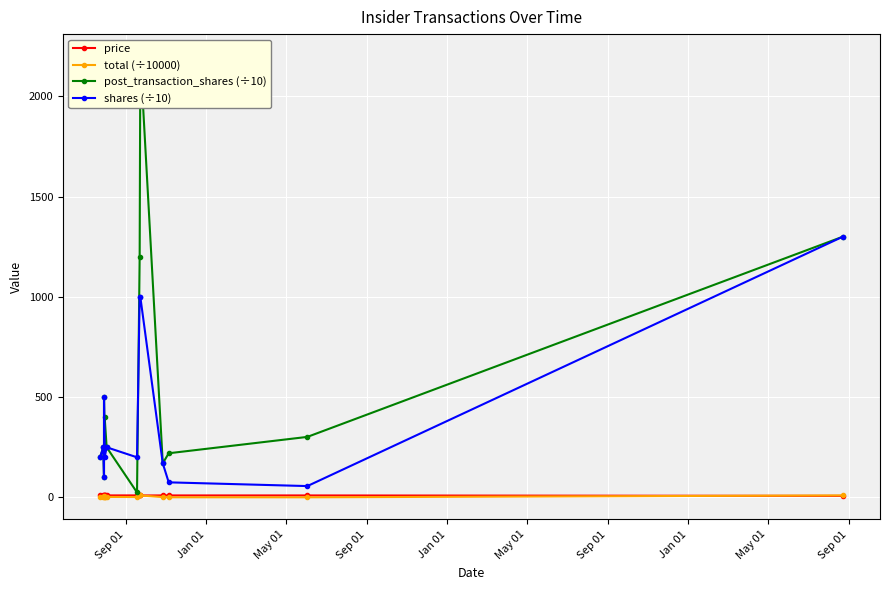

Is it true that shares (÷10) equals 173.0 at Sep 01?

False